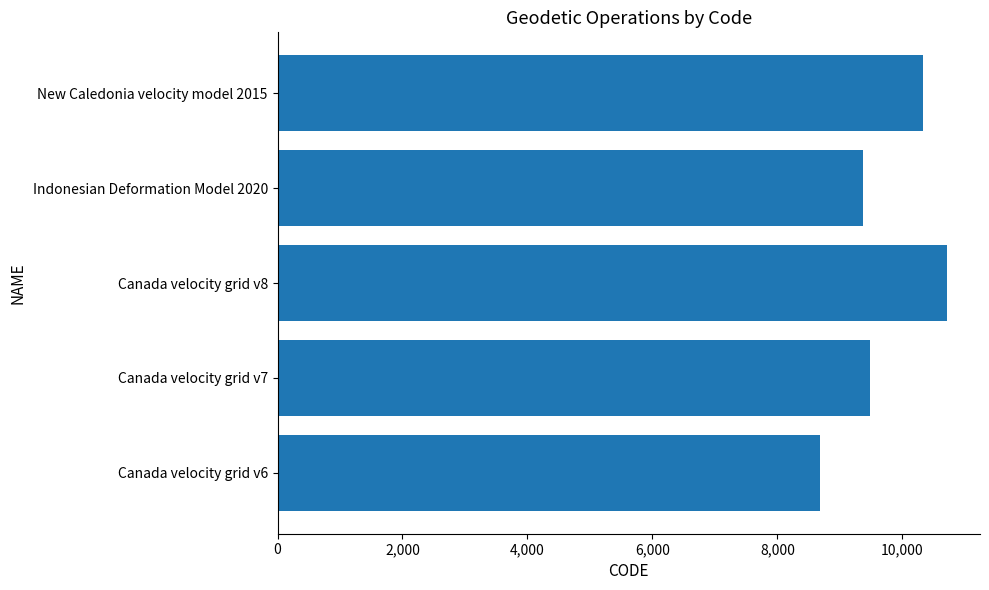

How many data points are less than 9483?

2